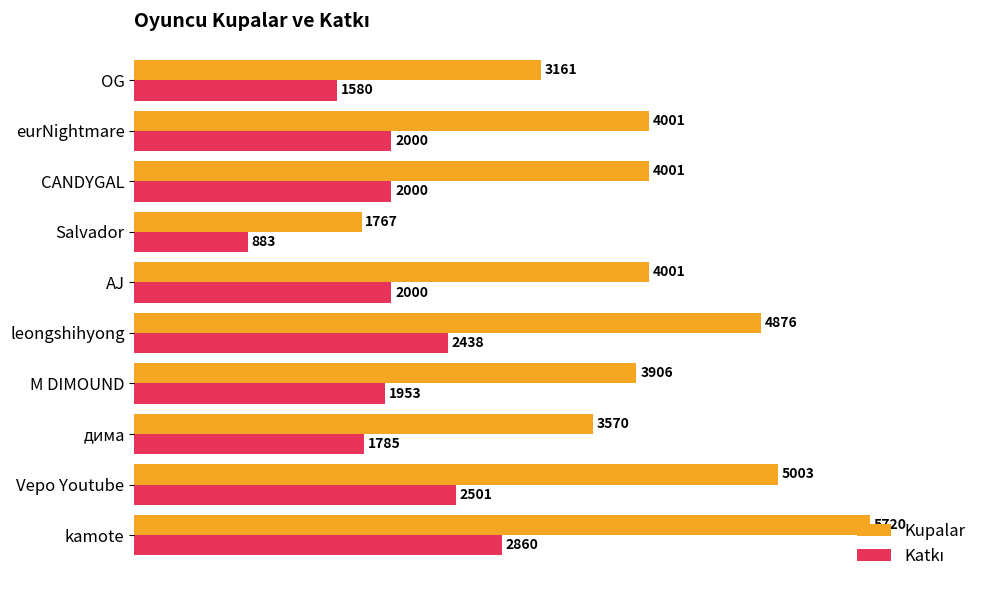

What is the maximum value shown in the chart?

5720